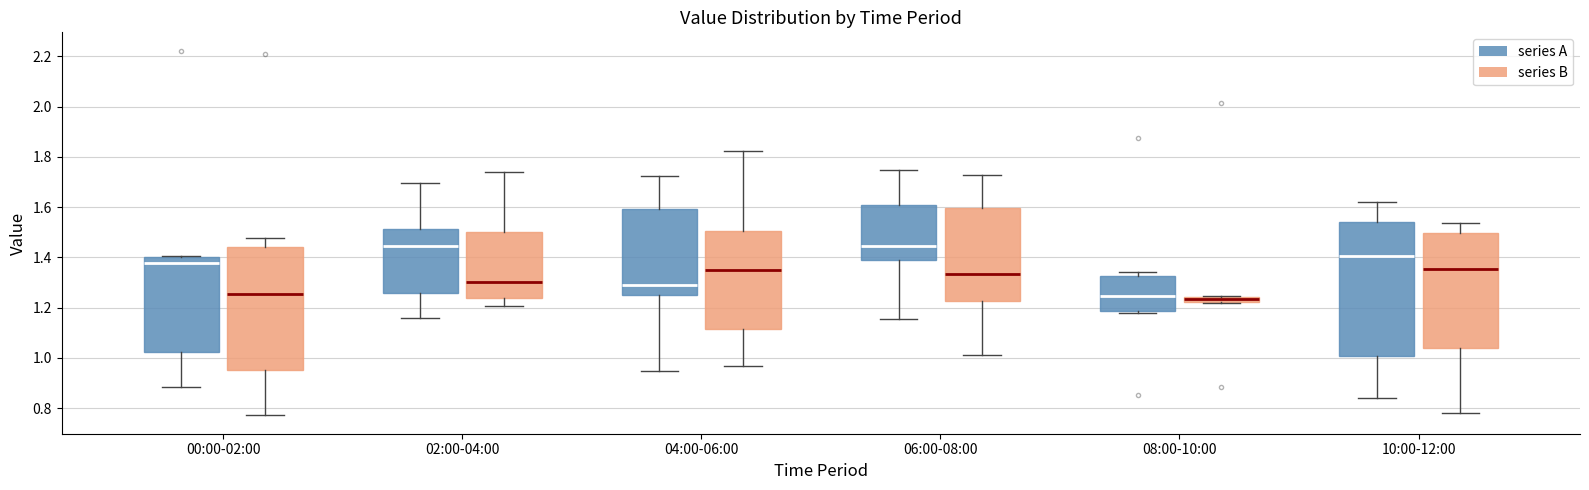

Where does the lower whisker of the box for 04:00-06:00 (series B) end on the y-axis? The values are not printed on the chart, so give them approximately, as read against the axis.

0.96